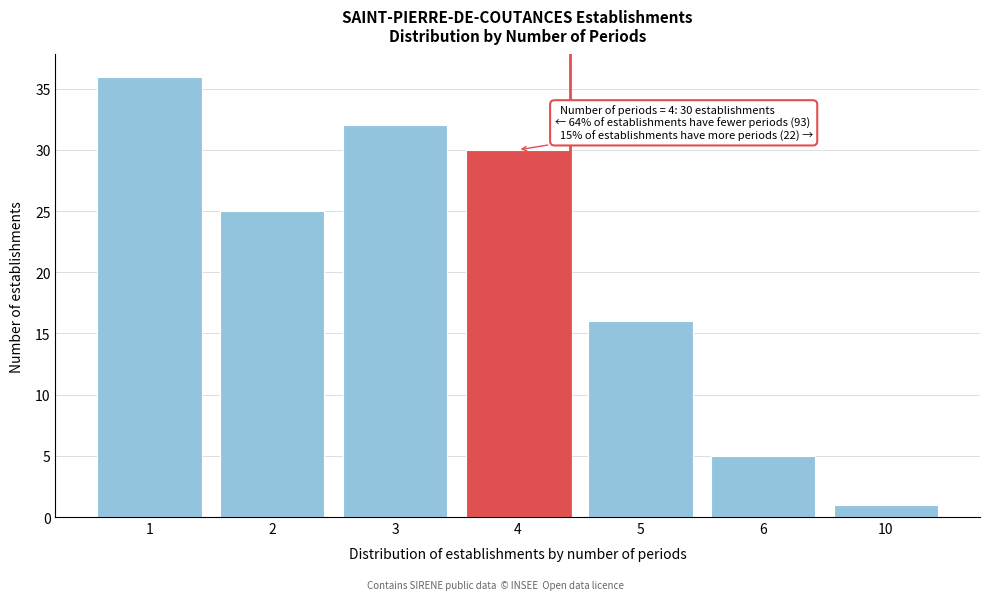

Reading right to left, list all the values displayed in this chart.

1	5	16	30	32	25	36